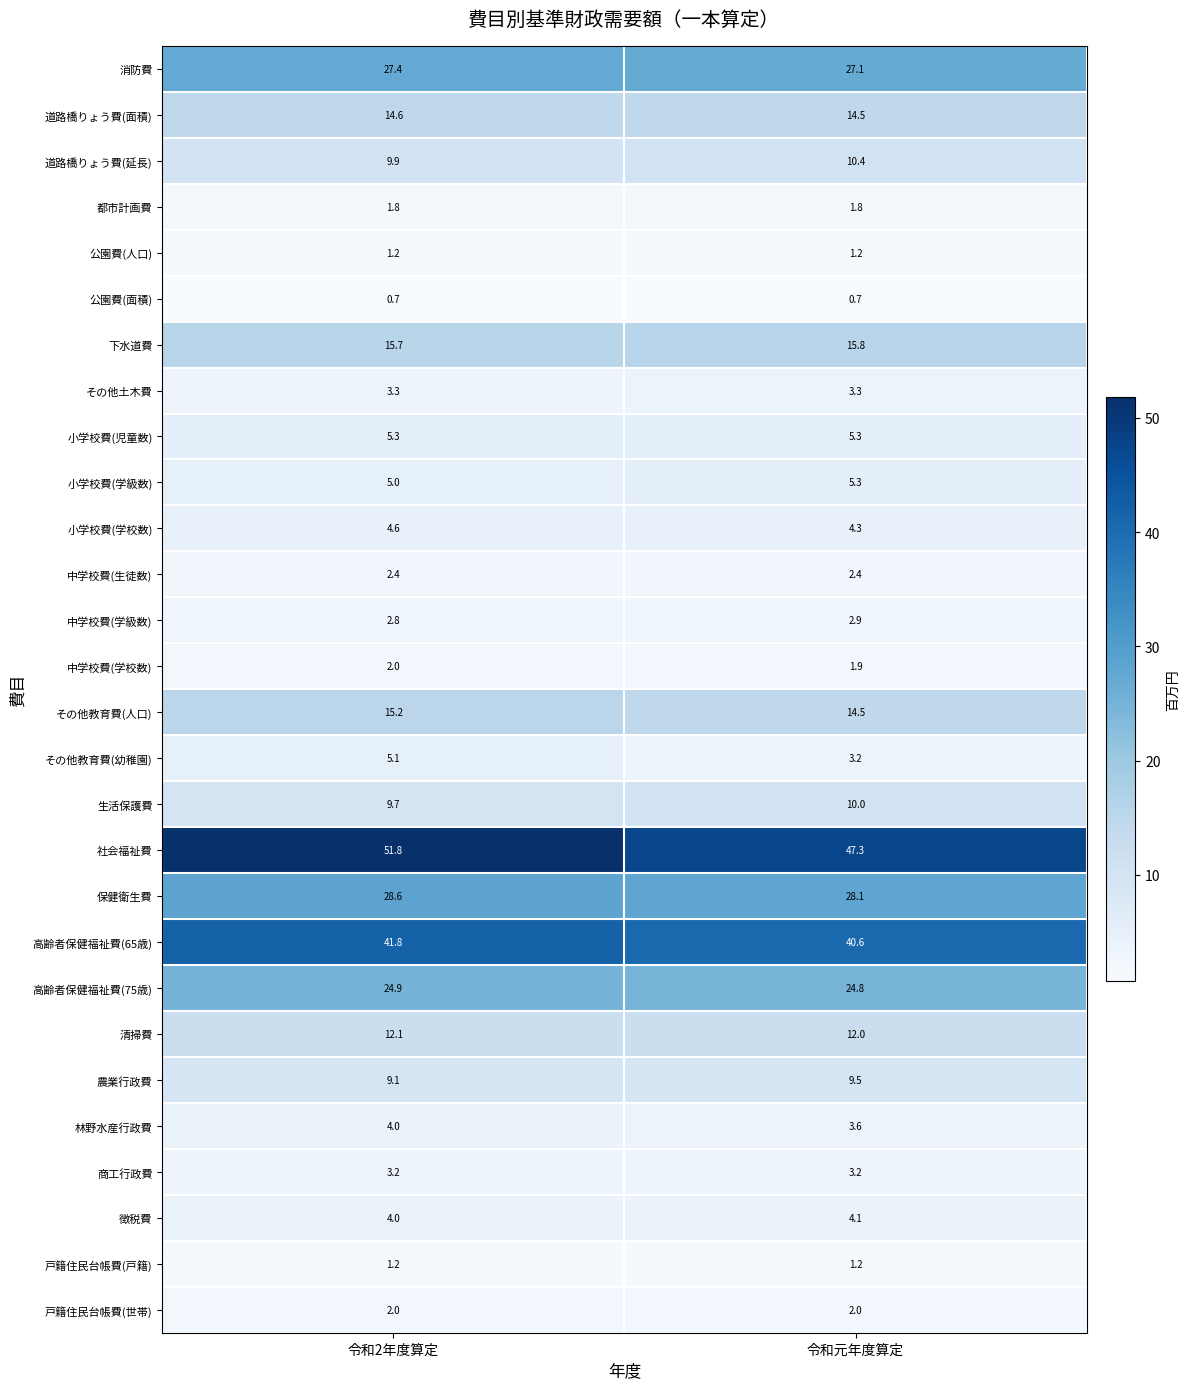

What is the spread (max minus min) of values at 令和2年度算定?

51.1